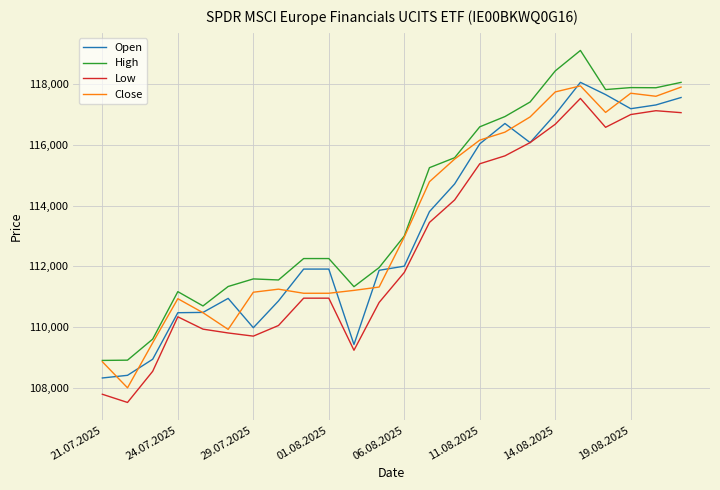

True or false: Low and High cross at least once.

False